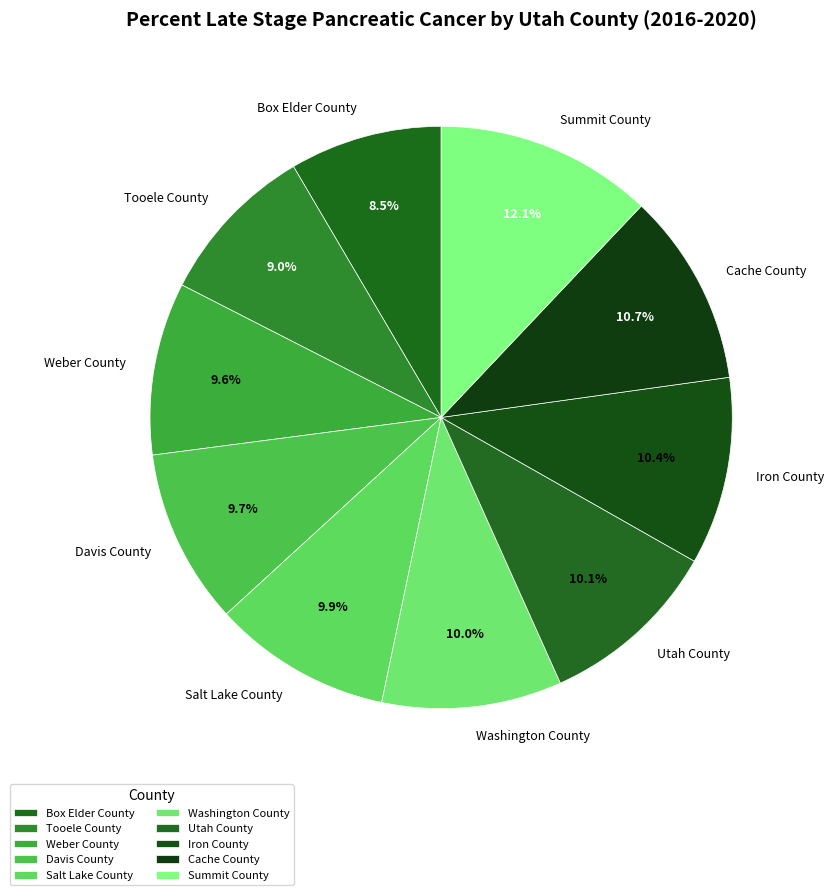

The Utah County slice represents 10% of the pie. True or false?

True